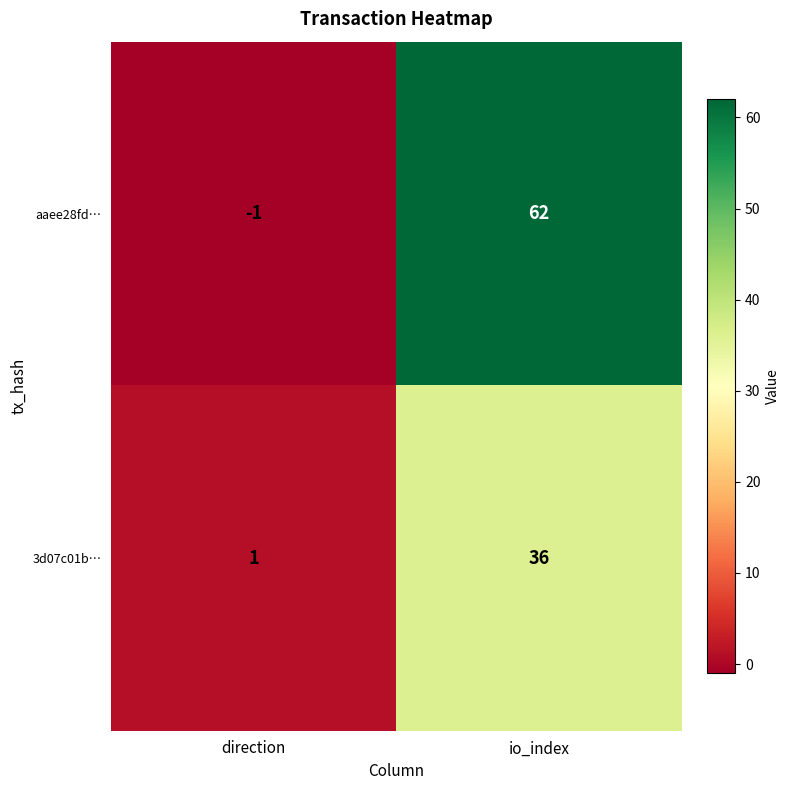

Which series has the largest total across all categories?

aaee28fd…